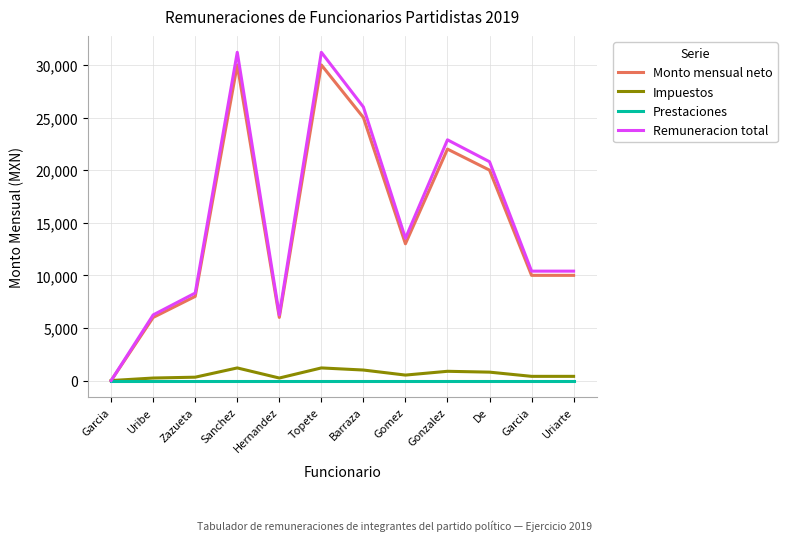

Rank the series at Sanchez from highest to lowest value.

Remuneracion total, Monto mensual neto, Impuestos, Prestaciones